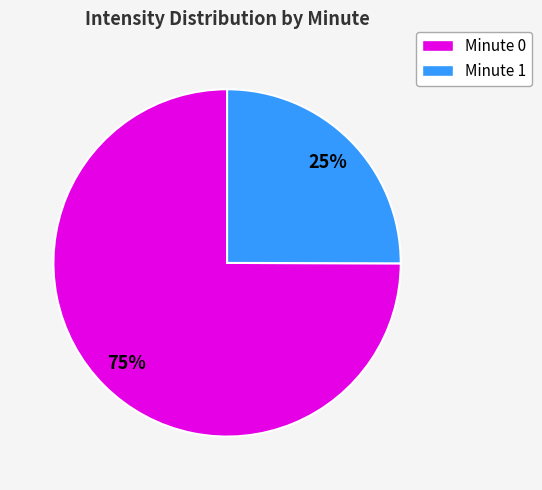

To the nearest percent, what is the average slice percentage?

50%